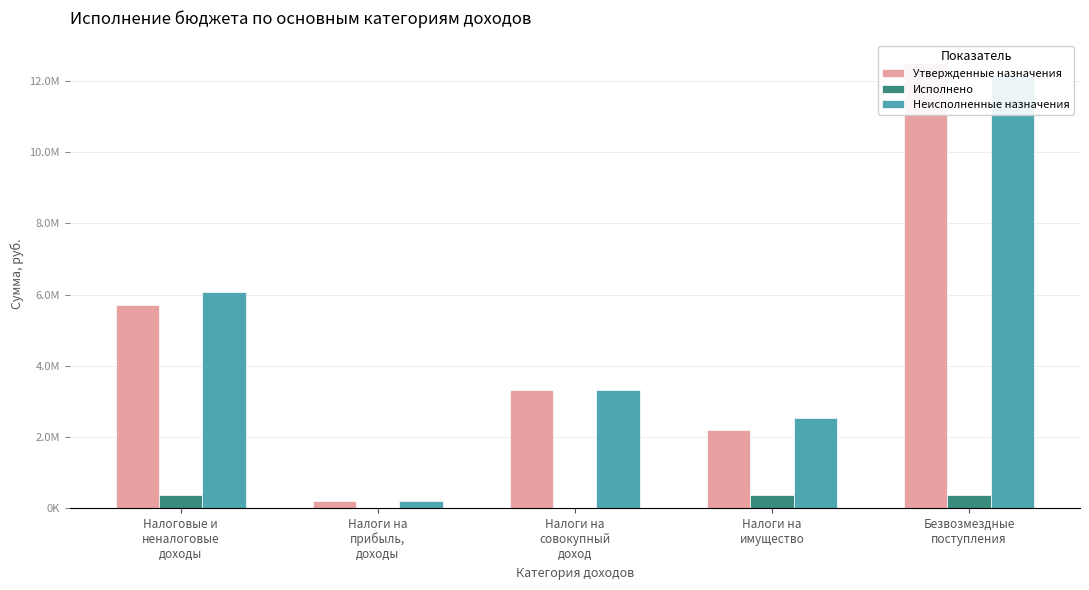

Reading left to right, extract all data points from this chart.

Утвержденные назначения: 5697696.0	195675.0	3314787.0	2187234.0	12523097.0
Исполнено: 362299.0	5349.8	0.0	353052.7	367849.0
Неисполненные назначения: 6059995.0	190325.2	3314787.0	2540286.7	12155248.0